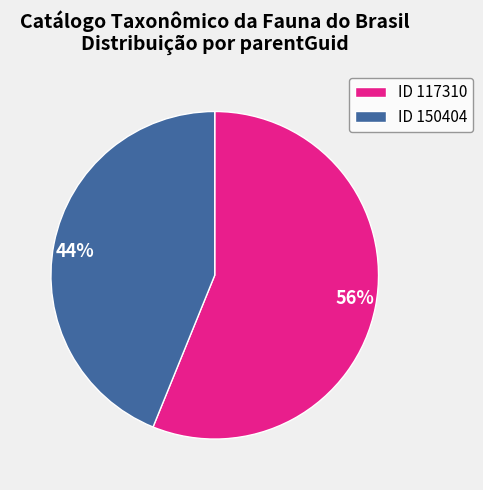

The 56% slice represents 48% of the pie. True or false?

False